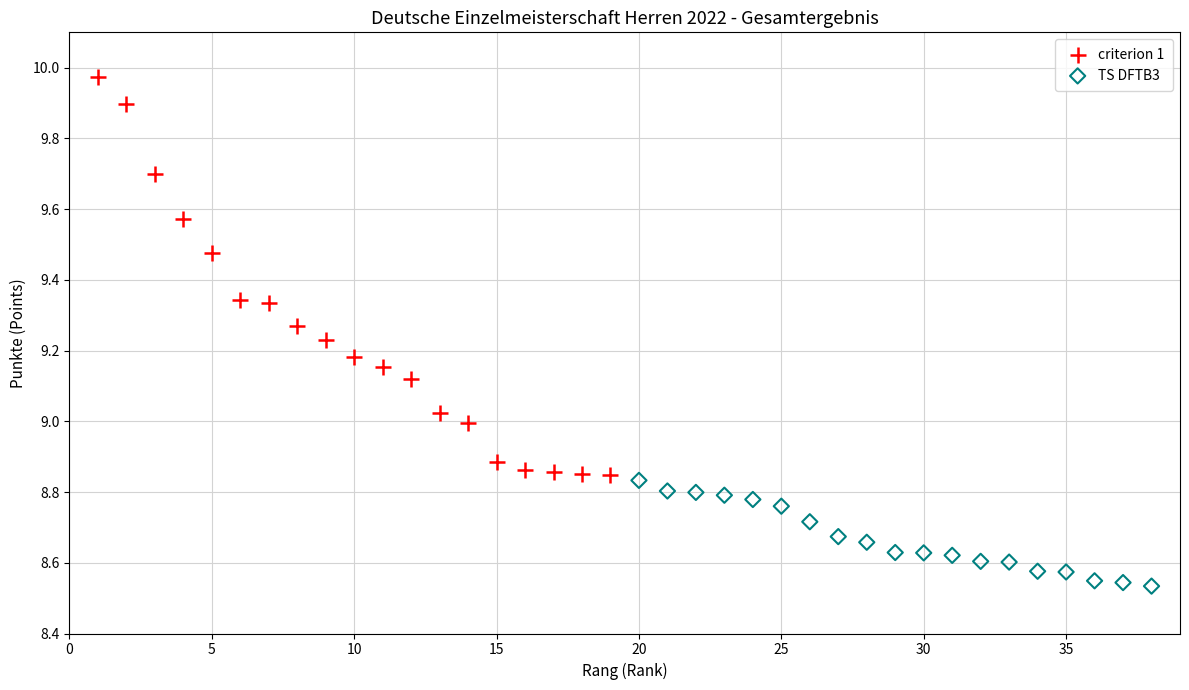

Which series has the largest Y range (max minus min)?

criterion 1